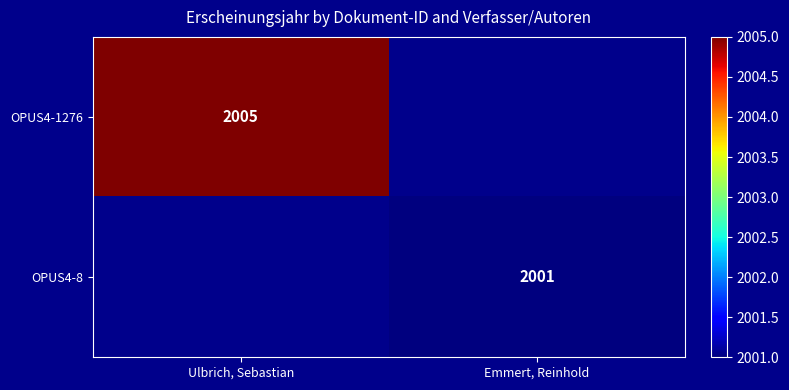

What is the smallest value displayed?

2001.0